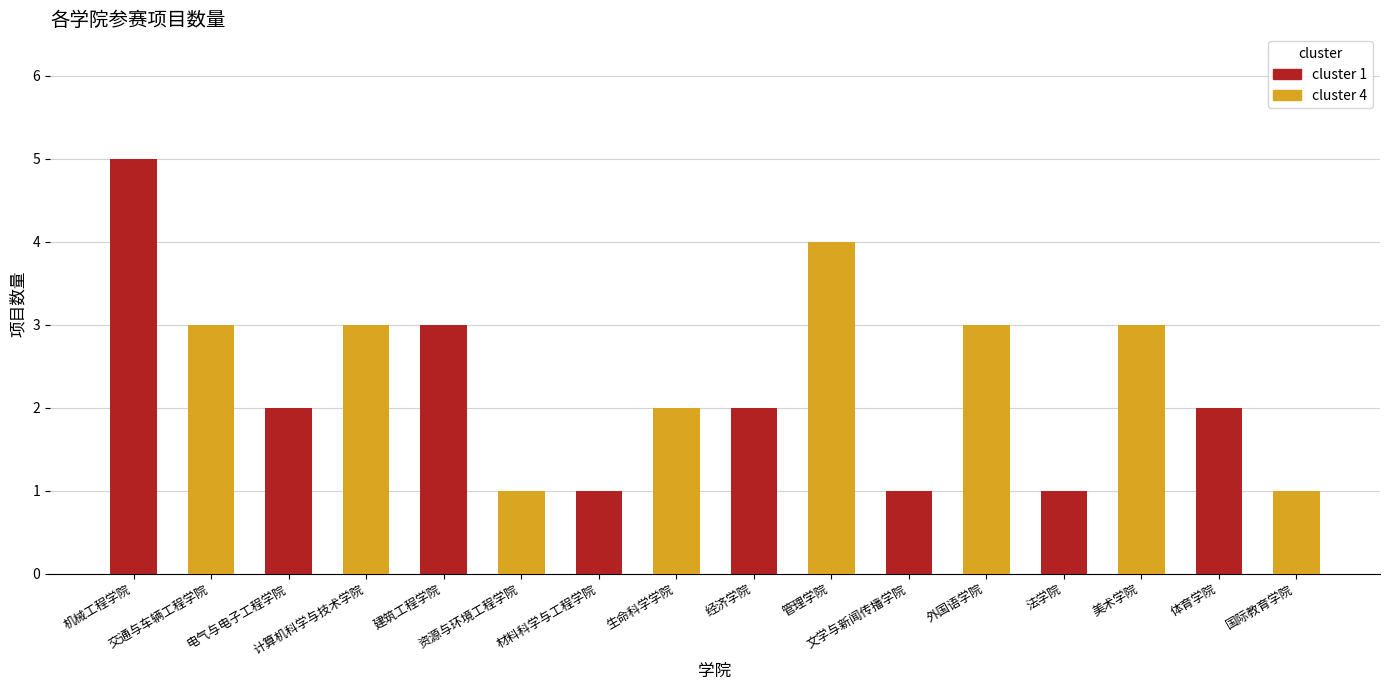

At which category does the chart reach its peak across all series?

机械工程学院